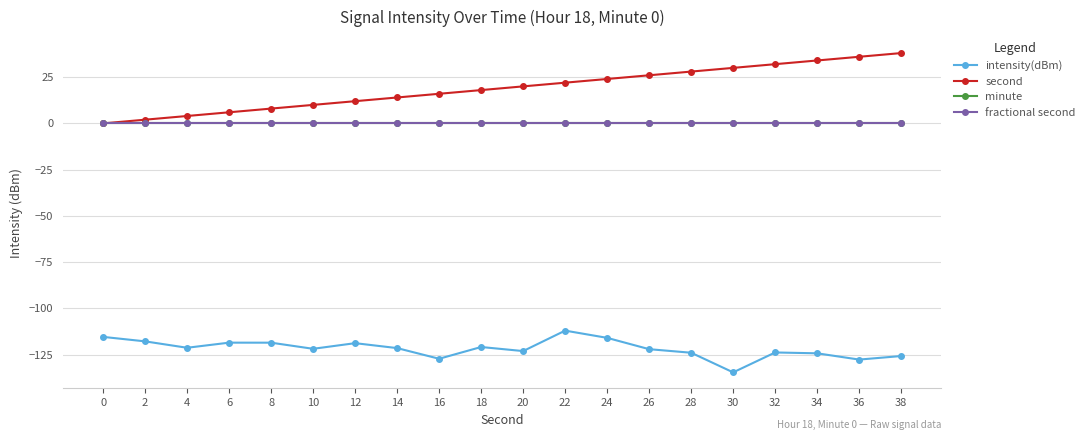

Rank the categories by second value from lowest to highest.

0, 2, 4, 6, 8, 10, 12, 14, 16, 18, 20, 22, 24, 26, 28, 30, 32, 34, 36, 38